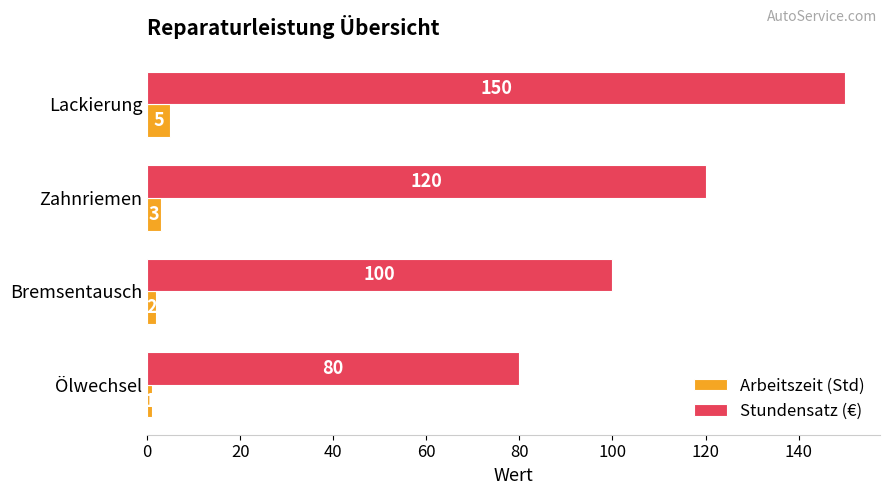

What is the difference between the highest and lowest values at Bremsentausch?

98